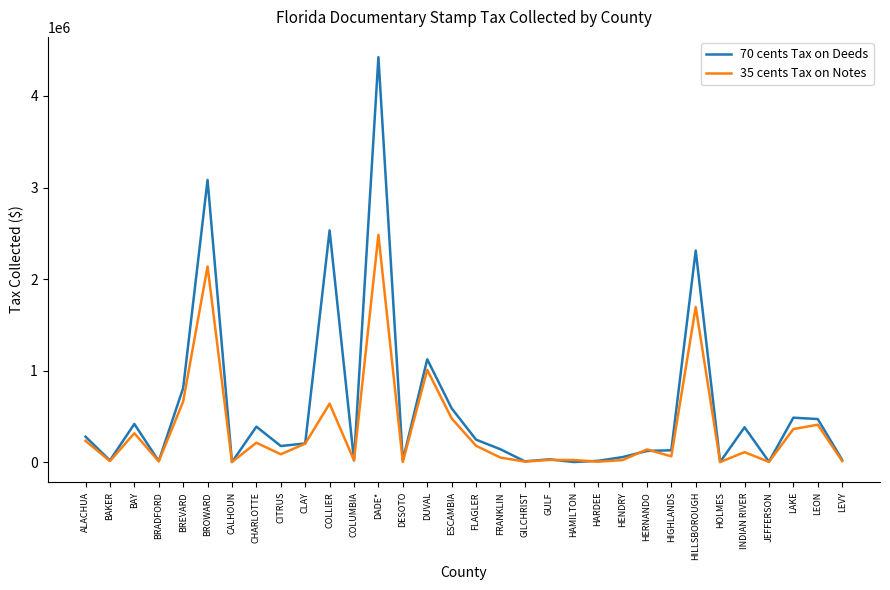

Count the number of categories in the chart.

32